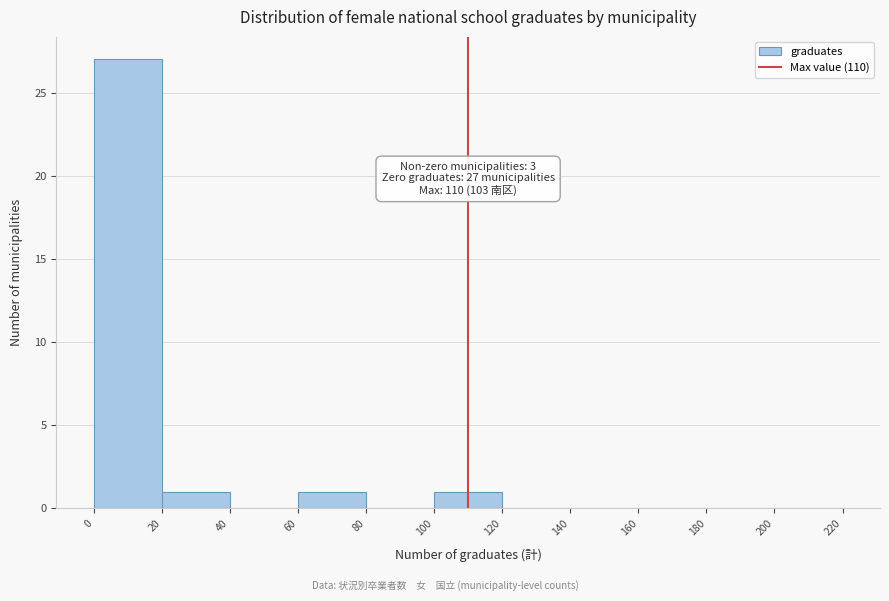

Which range on the x-axis has the tallest bar?

0 to 20